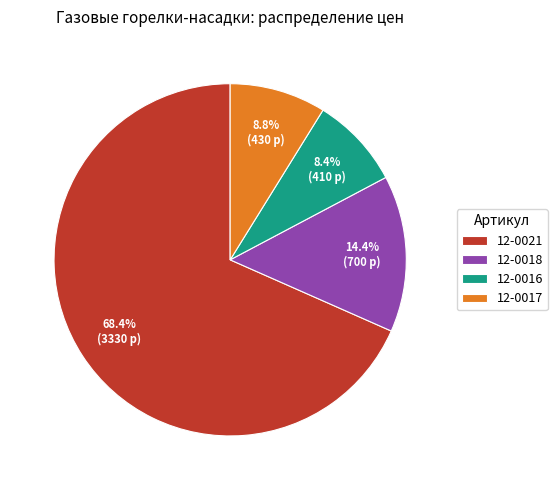

True or false: 12-0016 accounts for 8% of the total.

True